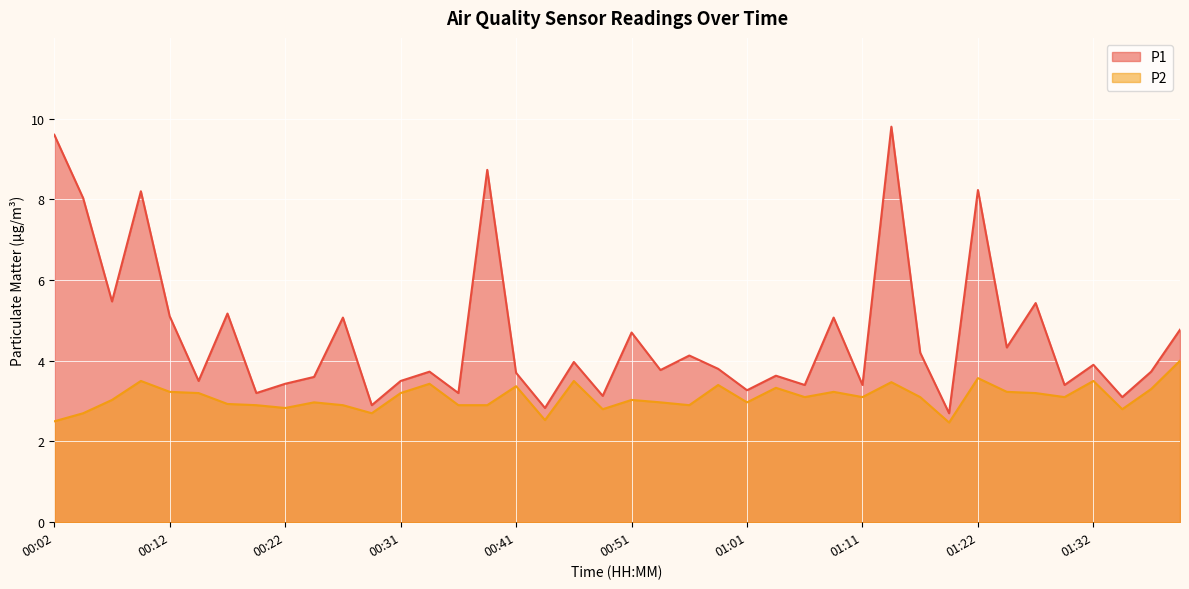

Reading right to left, extract all data points from this chart.

P1: 01:39=4.8	01:37=3.7	01:34=3.1	01:32=3.9	01:29=3.4	01:27=5.4	01:24=4.3	01:22=8.2	01:19=2.7	01:17=4.2	01:14=9.8	01:11=3.4	01:09=5.1	01:06=3.4	01:04=3.6	01:01=3.3	00:59=3.8	00:56=4.1	00:54=3.8	00:51=4.7	00:49=3.1	00:46=4.0	00:44=2.8	00:41=3.7	00:39=8.7	00:36=3.2	00:34=3.7	00:31=3.5	00:29=2.9	00:26=5.1	00:24=3.6	00:22=3.4	00:19=3.2	00:17=5.2	00:14=3.5	00:12=5.1	00:09=8.2	00:07=5.5	00:04=8.0	00:02=9.6
P2: 01:39=4.0	01:37=3.3	01:34=2.8	01:32=3.5	01:29=3.1	01:27=3.2	01:24=3.2	01:22=3.6	01:19=2.5	01:17=3.1	01:14=3.5	01:11=3.1	01:09=3.2	01:06=3.1	01:04=3.3	01:01=3.0	00:59=3.4	00:56=2.9	00:54=3.0	00:51=3.0	00:49=2.8	00:46=3.5	00:44=2.5	00:41=3.4	00:39=2.9	00:36=2.9	00:34=3.4	00:31=3.2	00:29=2.7	00:26=2.9	00:24=3.0	00:22=2.8	00:19=2.9	00:17=2.9	00:14=3.2	00:12=3.2	00:09=3.5	00:07=3.0	00:04=2.7	00:02=2.5